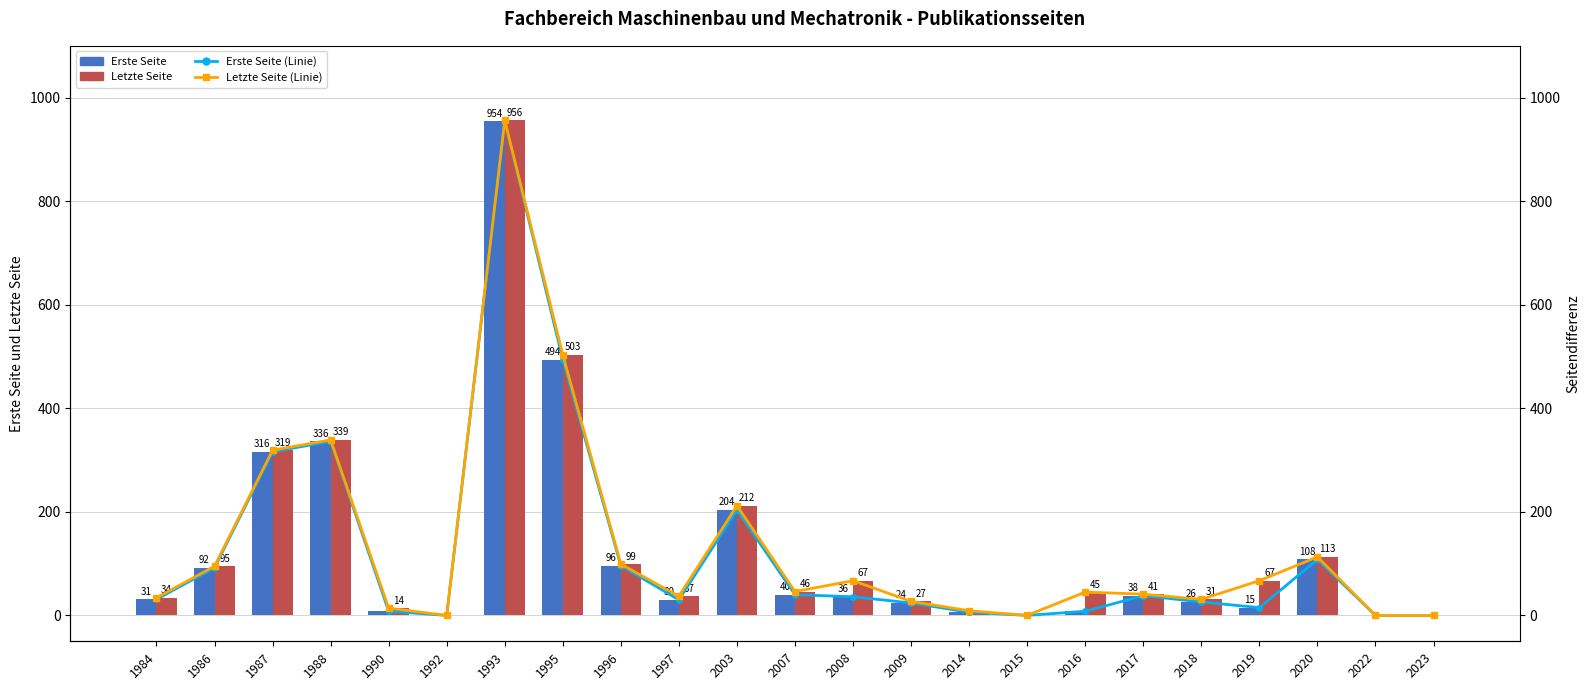

Count the number of data series in this chart.

4